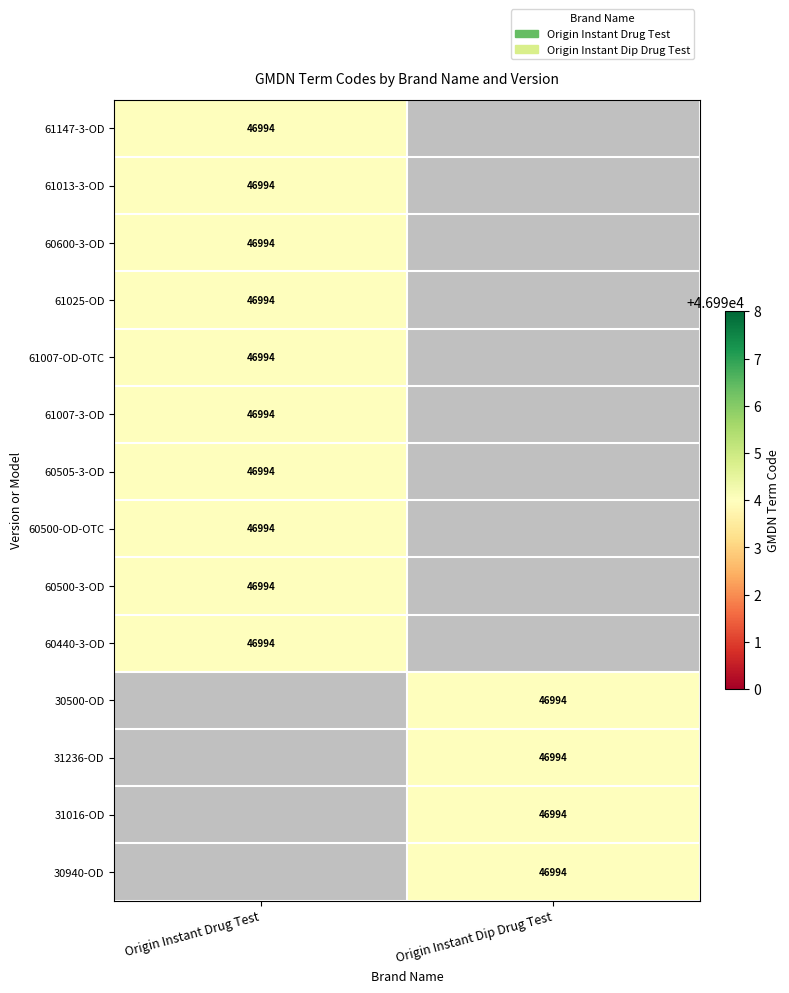

Rank the series by their maximum value, from highest to lowest.

Origin Instant Drug Test, Origin Instant Dip Drug Test